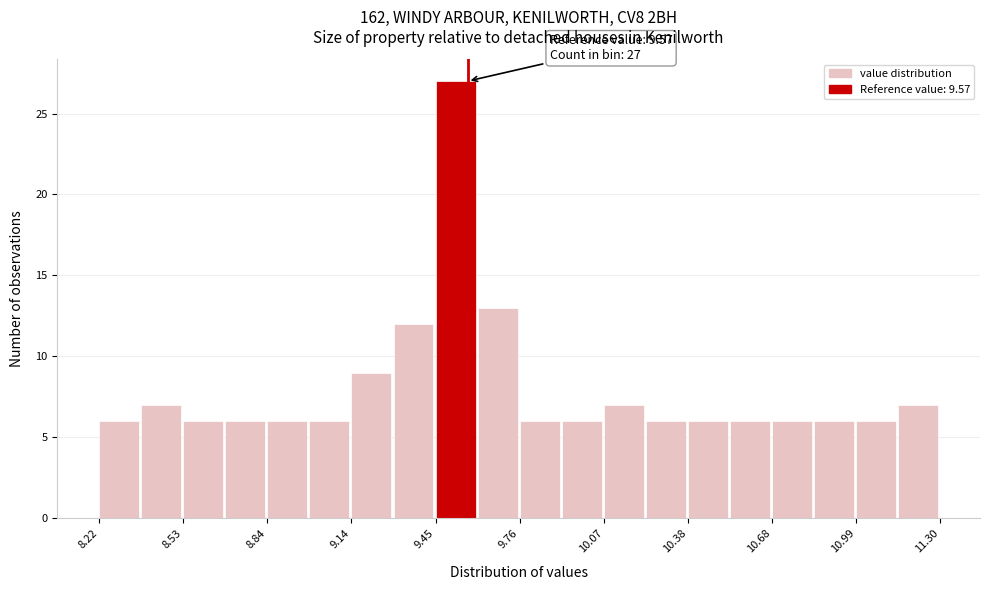

Read against the x-axis, roughly where is the centre of the tallest bar?

9.55